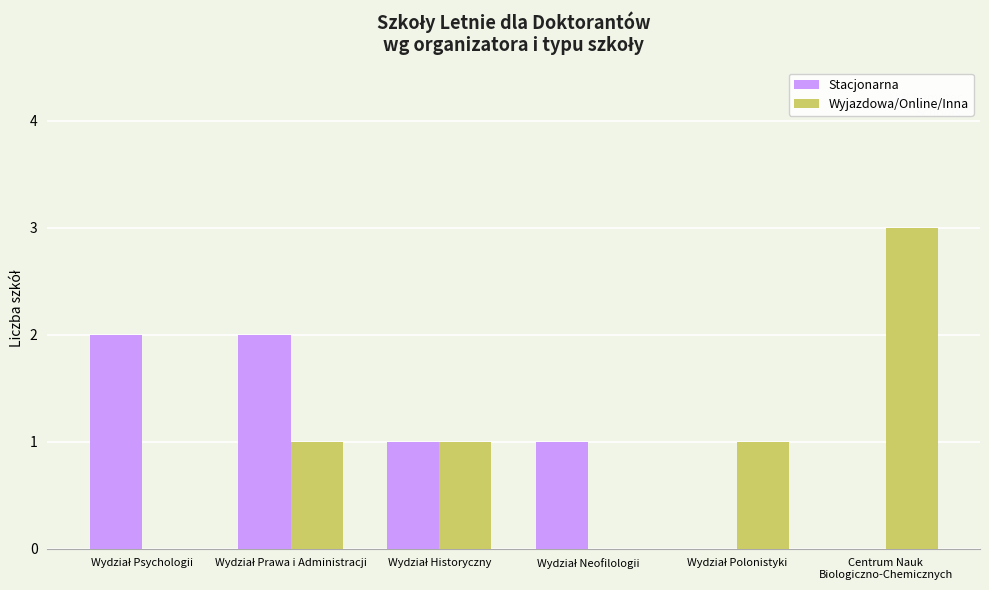

What is the sum of all Wyjazdowa/Online/Inna values?

6